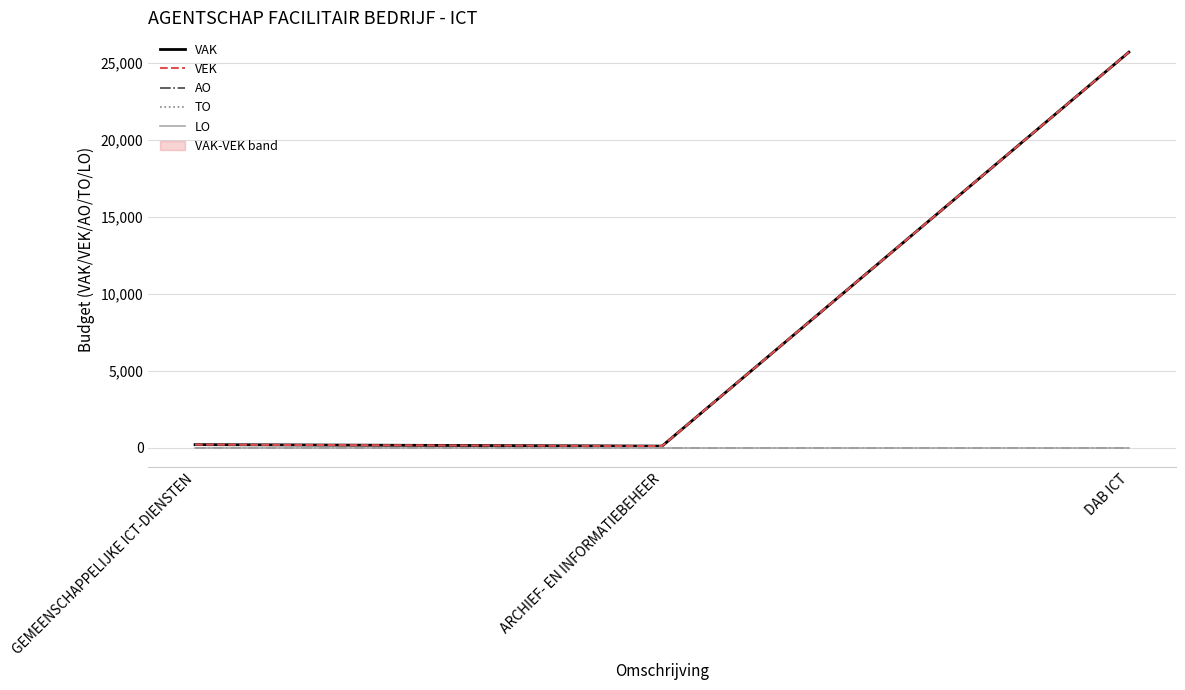

Rank the series by their maximum value, from lowest to highest.

AO, TO, LO, VAK, VEK